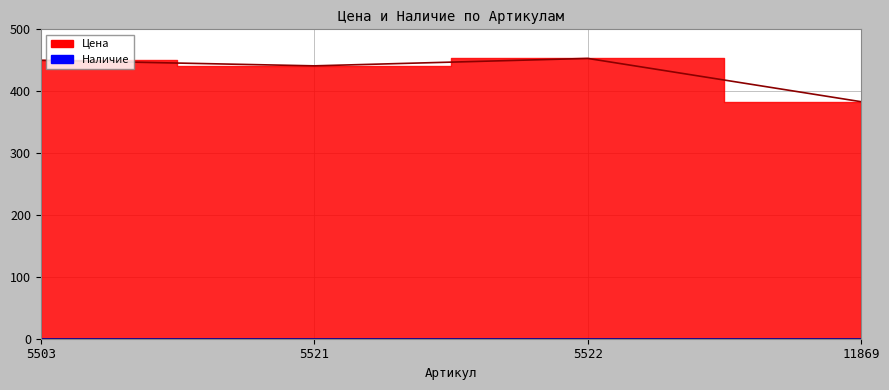

What is the difference between the values at 5522 and 5521?

12